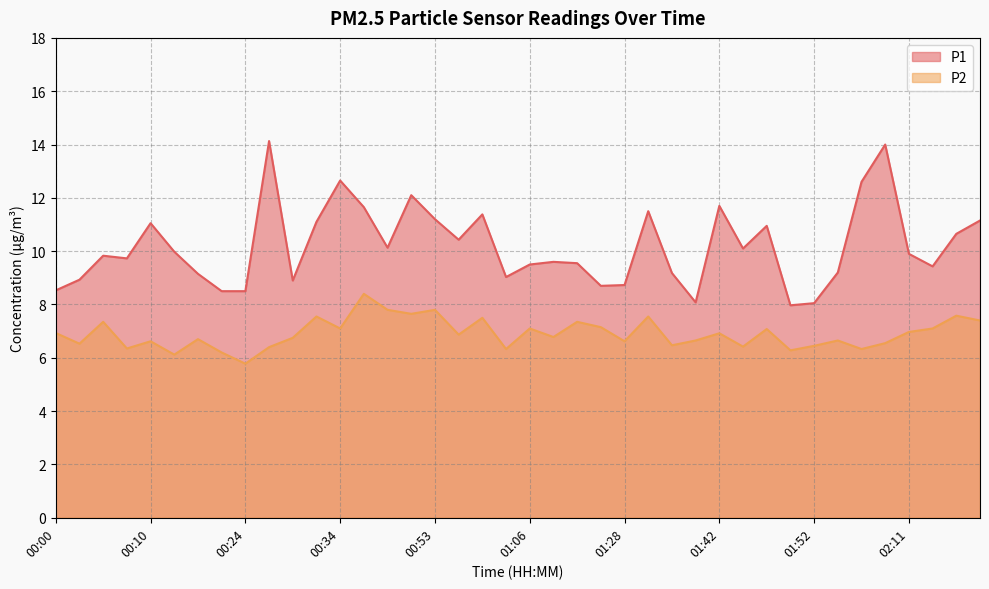

What is the lowest value of the P1 series?

8.0